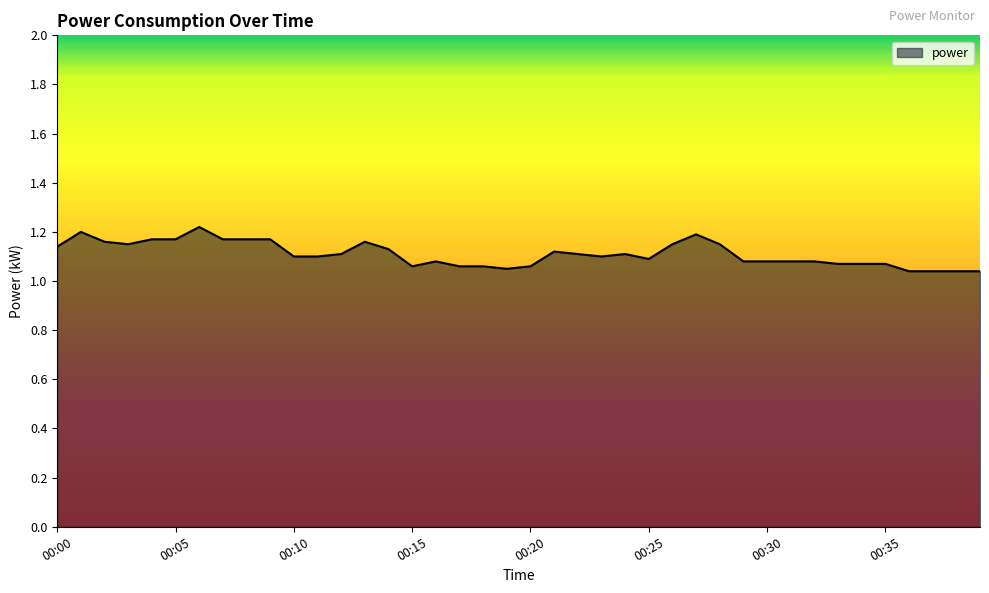

What is the average value?

1.1